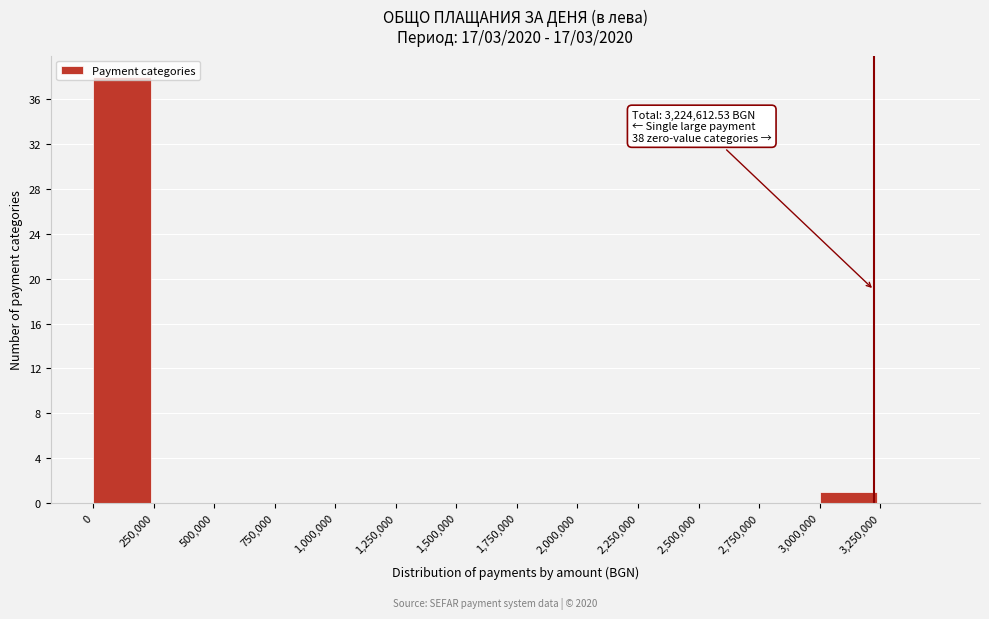

Which range on the x-axis has the tallest bar?

0 to 250000